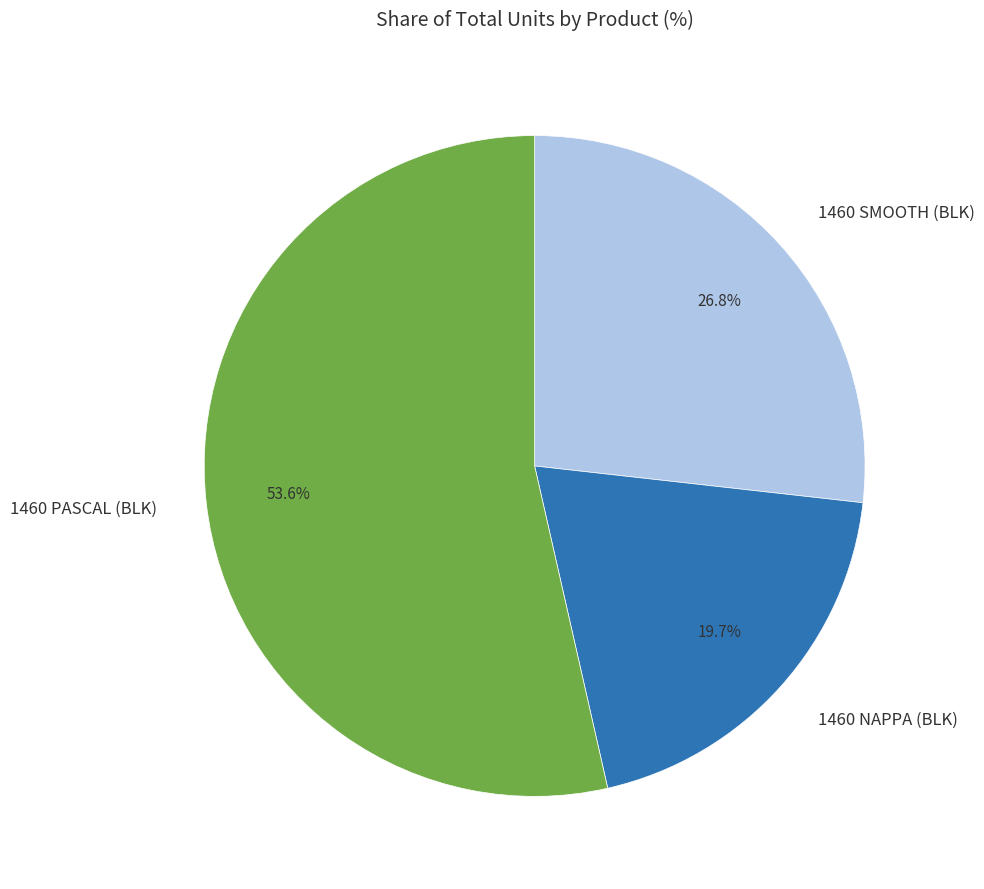

Which category has the biggest portion of the pie?

1460 PASCAL (BLK)